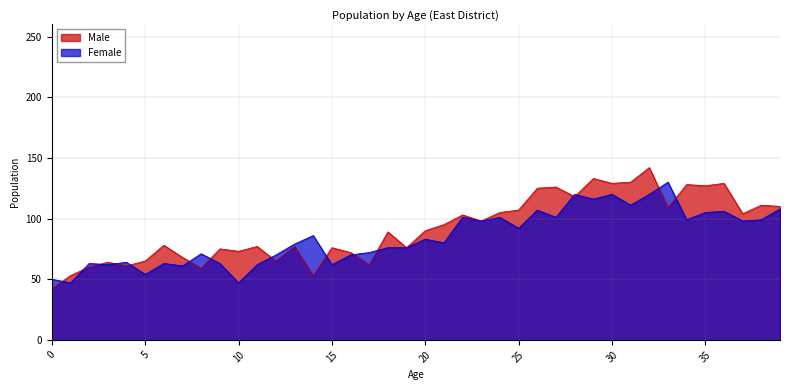

At how many categories does at least one series exceed 65?

34